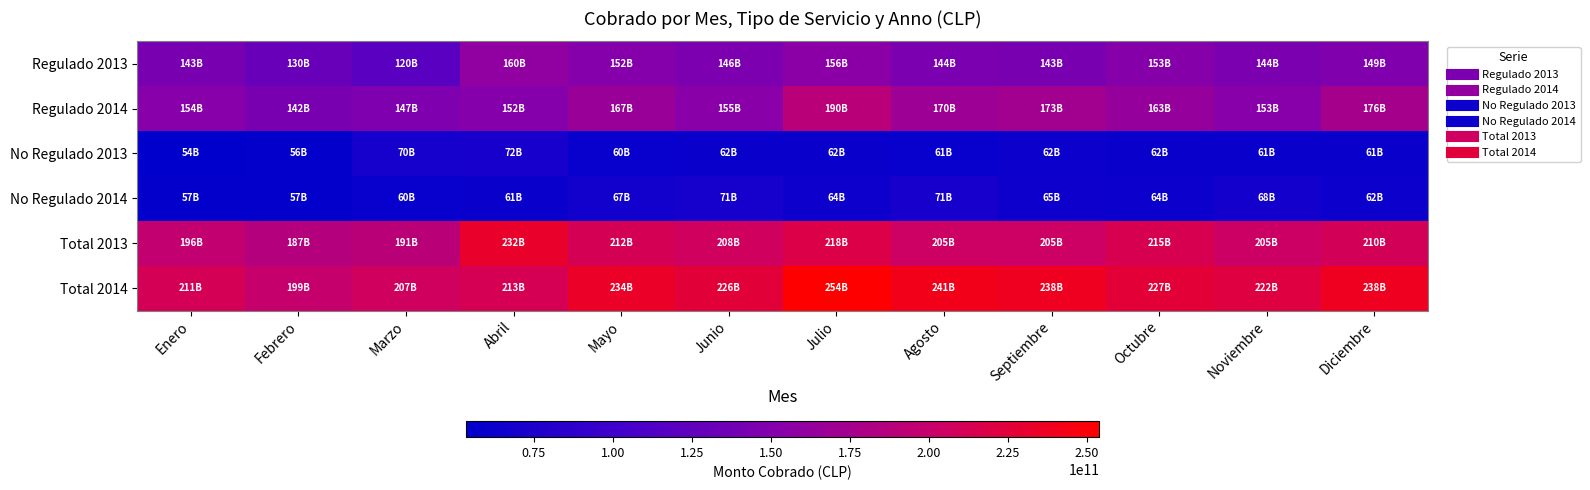

Reading left to right, extract all data points from this chart.

Regulado 2013: Enero=142687952774.1	Febrero=130493752585.4	Marzo=120485208928.2	Abril=160322824806.5	Mayo=151753798213.1	Junio=145698414446.1	Julio=156279101961.2	Agosto=144480951081.1	Septiembre=142806602986.6	Octubre=152933925394.3	Noviembre=143637853363.1	Diciembre=148835753864.3
Regulado 2014: Enero=153925923933.4	Febrero=142051259515.0	Marzo=147154499860.1	Abril=151583313273.9	Mayo=166557480049.2	Junio=155102718460.3	Julio=190119048184.9	Agosto=169817899493.2	Septiembre=173087483540.8	Octubre=163219127133.8	Noviembre=153385375292.3	Diciembre=175600687930.8
No Regulado 2013: Enero=53550696380.4	Febrero=56011626438.0	Marzo=70189326160.0	Abril=71751357356.7	Mayo=59988584755.7	Junio=61931690158.1	Julio=61934661204.6	Agosto=60511285061.9	Septiembre=62341069164.9	Octubre=61771885941.5	Noviembre=61018876312.5	Diciembre=61407264751.3
No Regulado 2014: Enero=57270830225.0	Febrero=56968158994.4	Marzo=60023907469.6	Abril=61419328019.0	Mayo=67216059492.0	Junio=70503615423.0	Julio=63863549240.0	Agosto=71221533775.4	Septiembre=64602607333.4	Octubre=63605426992.6	Noviembre=68455517442.6	Diciembre=62195935805.0
Total 2013: Enero=196238649154.5	Febrero=186505379023.4	Marzo=190674535088.2	Abril=232074182163.3	Mayo=211742382968.8	Junio=207630104604.2	Julio=218213763165.9	Agosto=204992236143.0	Septiembre=205147672151.5	Octubre=214705811335.8	Noviembre=204656729675.6	Diciembre=210243018615.6
Total 2014: Enero=211196754158.4	Febrero=199019418509.5	Marzo=207178407329.7	Abril=213002641292.9	Mayo=233773539541.2	Junio=225606333883.3	Julio=253982597424.9	Agosto=241039433268.6	Septiembre=237690090874.2	Octubre=226824554126.3	Noviembre=221840892734.8	Diciembre=237796623735.8